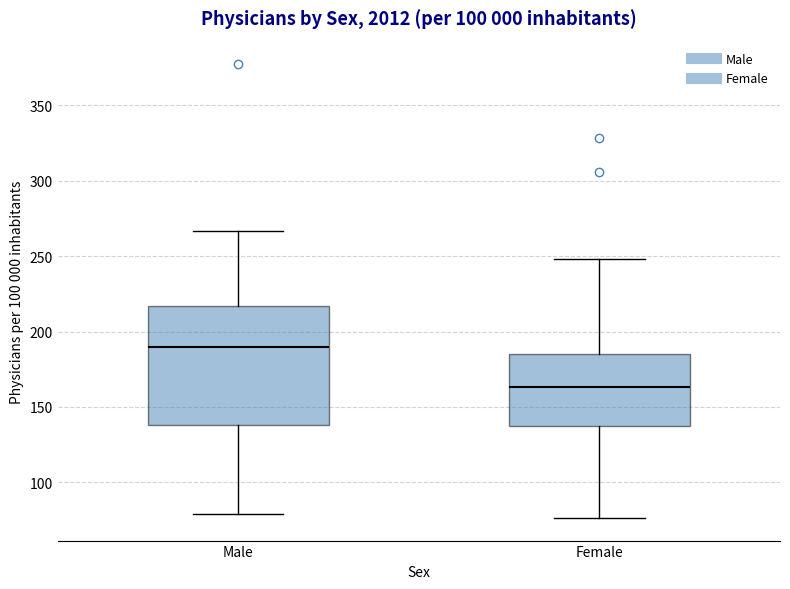

Where does the upper whisker of the box for Female end on the y-axis? The values are not printed on the chart, so give them approximately, as read against the axis.

250